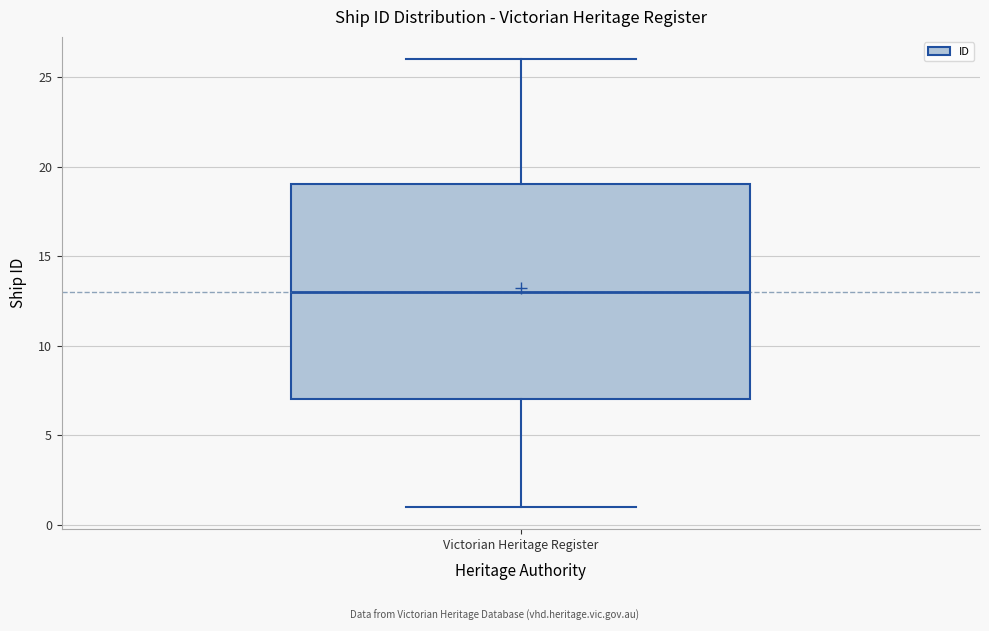

Read this box plot against the y-axis: the position of the median line, the range covered by the box, and the ends of both whiskers. The values are not printed on the chart, so give them approximately, as read against the axis.

median 13, box 7 to 19, whiskers 1 to 26